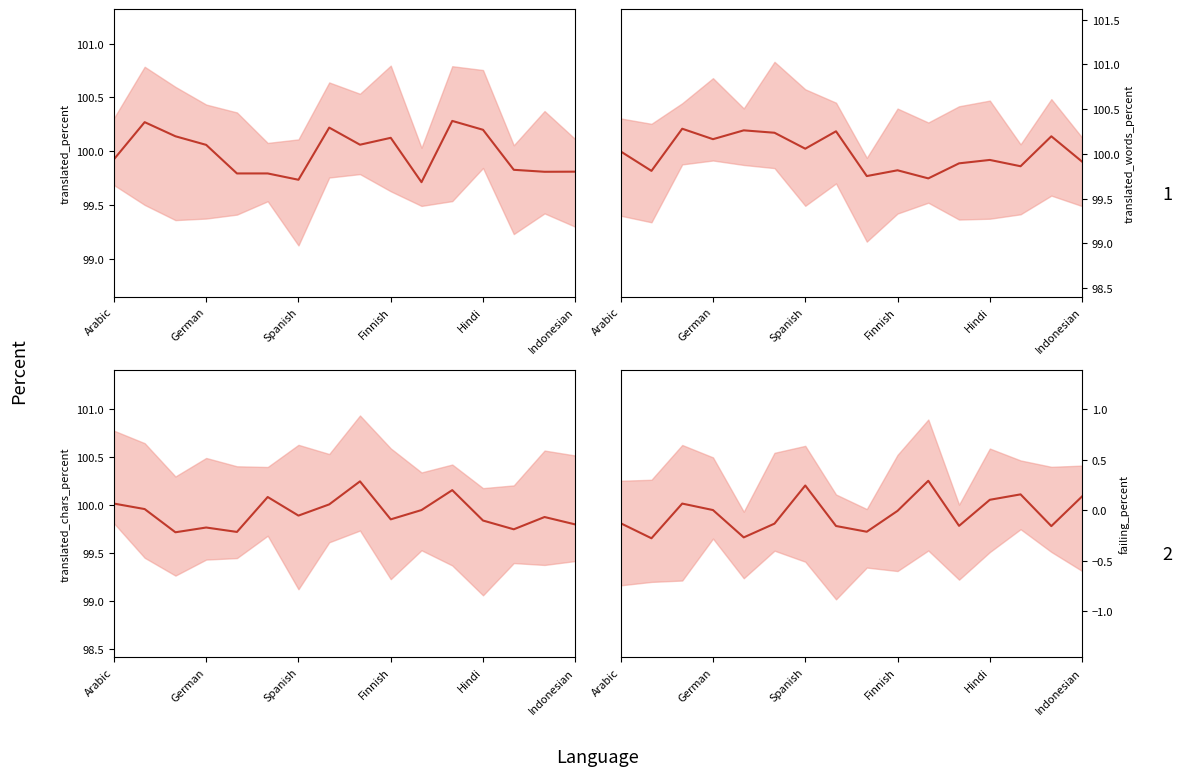

What is the value of the translated_percent (mean) point at the 10th from the left?

100.1